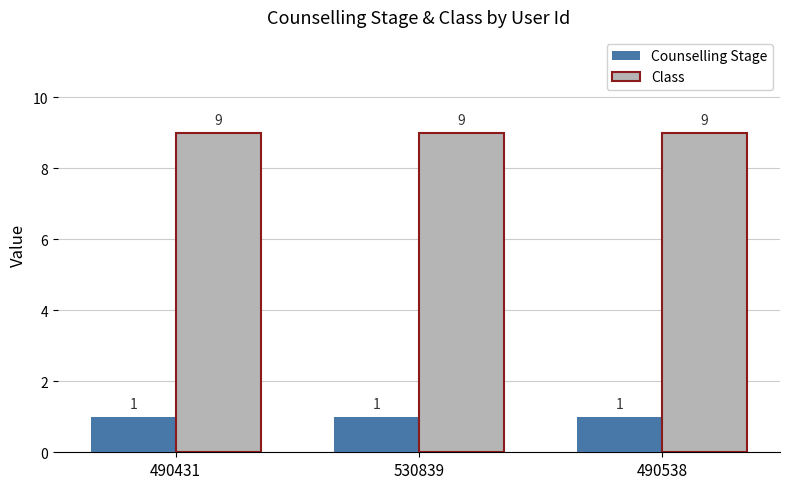

What is the label of the 1st bar from the right?

490538